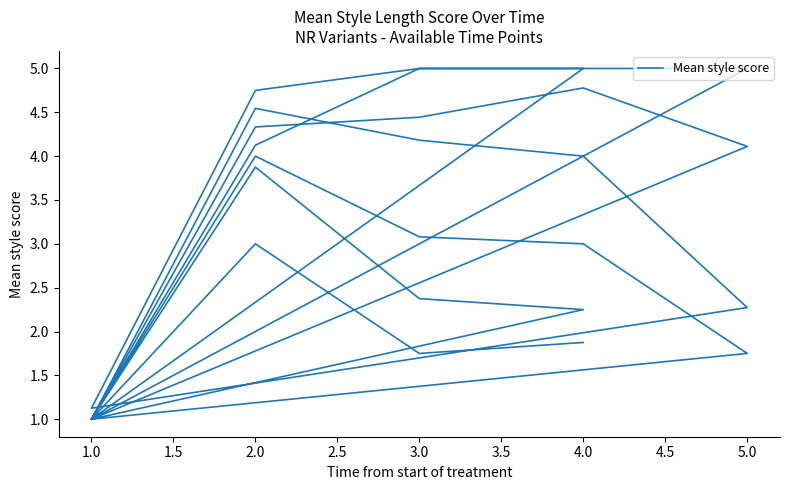

What is the average value?

3.1